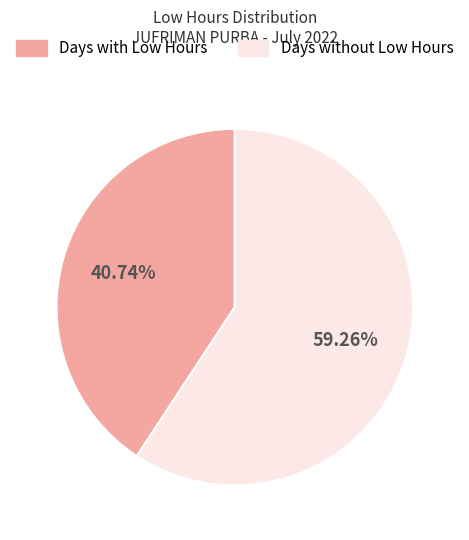

Is there a majority slice in this chart?

Yes